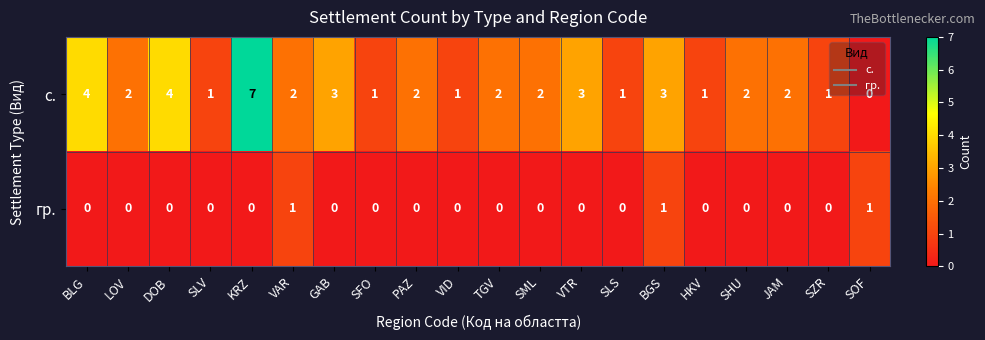

True or false: с. has a value of 1 at HKV.

True